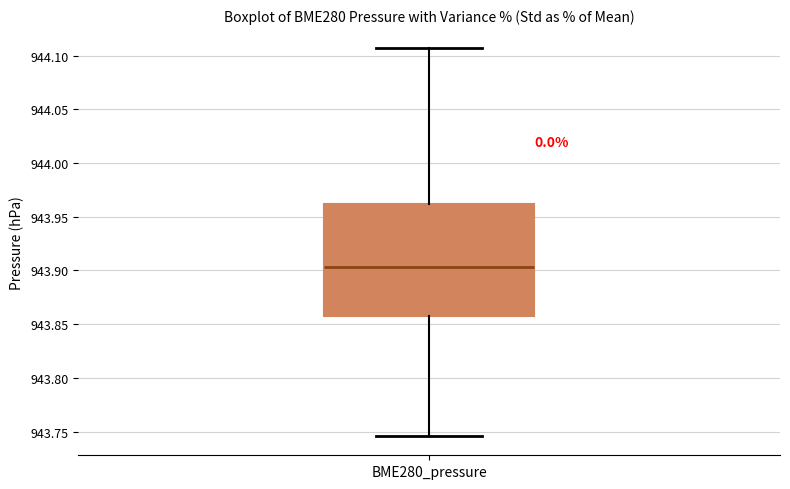

Where does the lower whisker of the box for BME280_pressure end on the y-axis? The values are not printed on the chart, so give them approximately, as read against the axis.

943.745